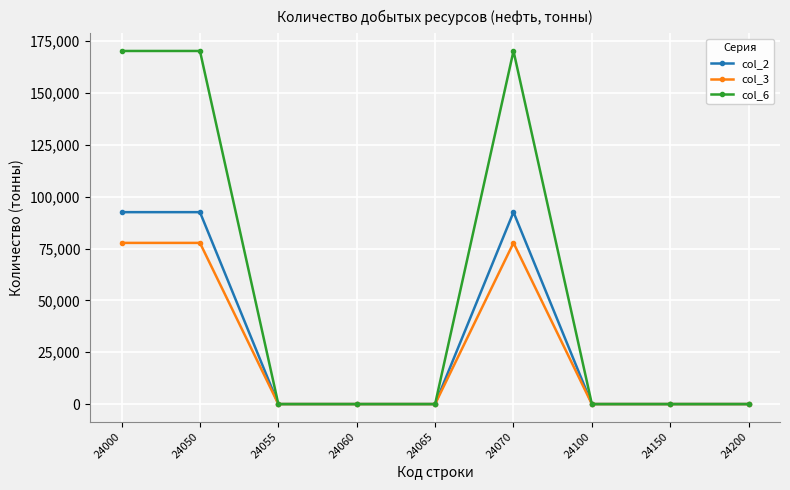

Reading left to right, transcribe all the data shown in this chart.

col_2: 24000=92571	24050=92571	24055=0	24060=0	24065=0	24070=92571	24100=0	24150=0	24200=0
col_3: 24000=77744	24050=77744	24055=0	24060=0	24065=0	24070=77744	24100=0	24150=0	24200=0
col_6: 24000=170315	24050=170315	24055=0	24060=0	24065=0	24070=170315	24100=0	24150=0	24200=0